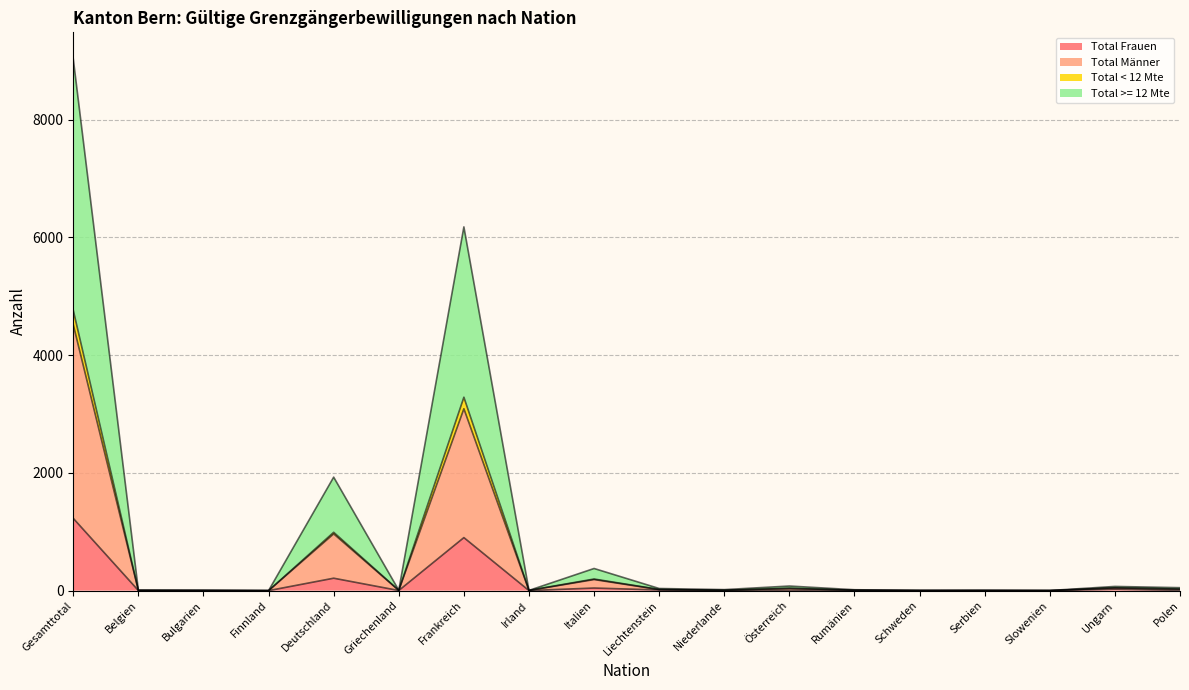

What is the difference between the highest and lowest values at Schweden?

2